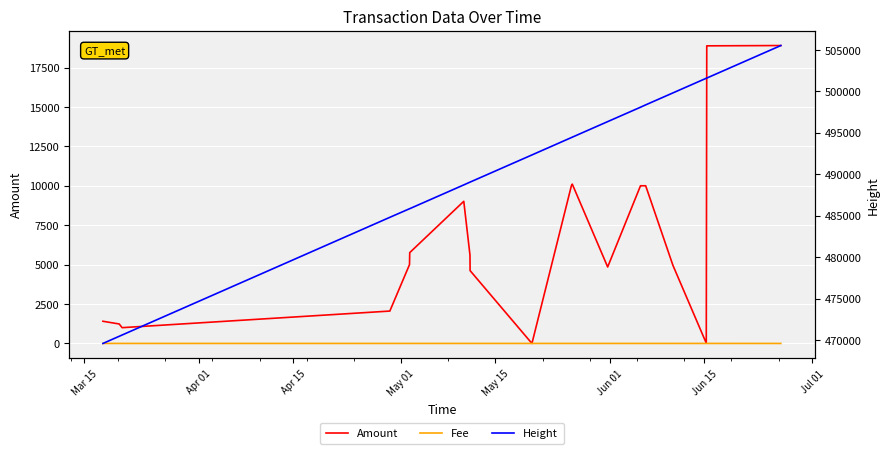

How many intersections are there between Amount and Fee?

2